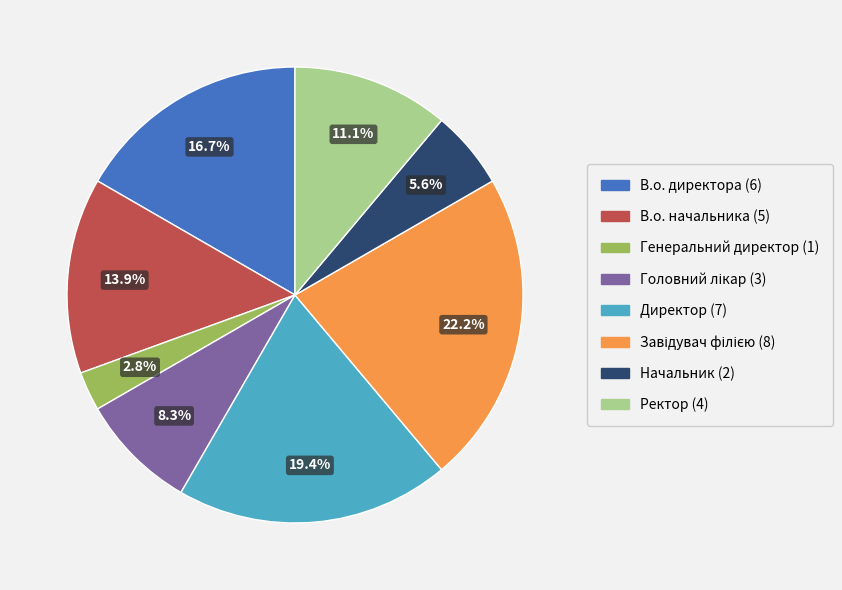

To the nearest percent, what is the average slice percentage?

12%